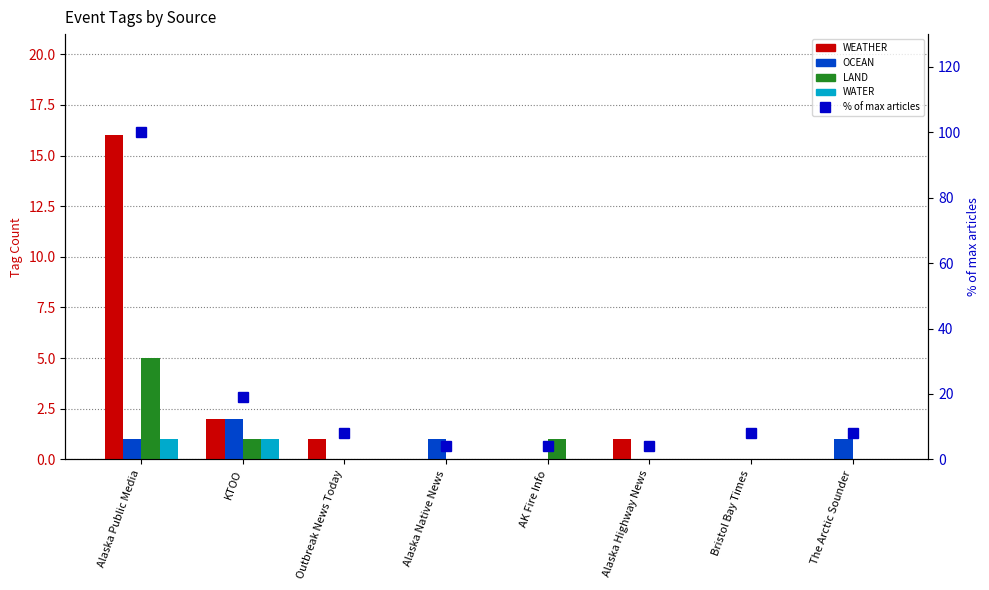

Reading right to left, extract all data points from this chart.

WEATHER: The Arctic Sounder=0	Bristol Bay Times=0	Alaska Highway News=1	AK Fire Info=0	Alaska Native News=0	Outbreak News Today=1	KTOO=2	Alaska Public Media=16
OCEAN: The Arctic Sounder=1	Bristol Bay Times=0	Alaska Highway News=0	AK Fire Info=0	Alaska Native News=1	Outbreak News Today=0	KTOO=2	Alaska Public Media=1
LAND: The Arctic Sounder=0	Bristol Bay Times=0	Alaska Highway News=0	AK Fire Info=1	Alaska Native News=0	Outbreak News Today=0	KTOO=1	Alaska Public Media=5
WATER: The Arctic Sounder=0	Bristol Bay Times=0	Alaska Highway News=0	AK Fire Info=0	Alaska Native News=0	Outbreak News Today=0	KTOO=1	Alaska Public Media=1
% of max articles: The Arctic Sounder=8	Bristol Bay Times=8	Alaska Highway News=4	AK Fire Info=4	Alaska Native News=4	Outbreak News Today=8	KTOO=19	Alaska Public Media=100